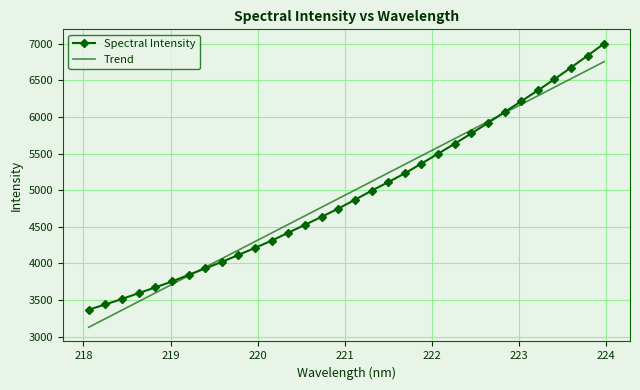

What is the minimum value shown in the chart?

3128.4